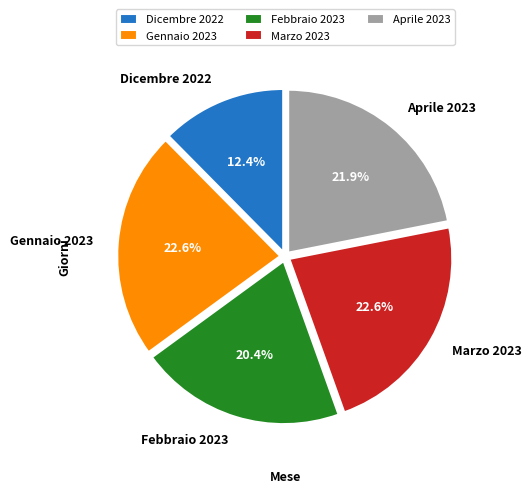

Count the number of slices in the pie.

5